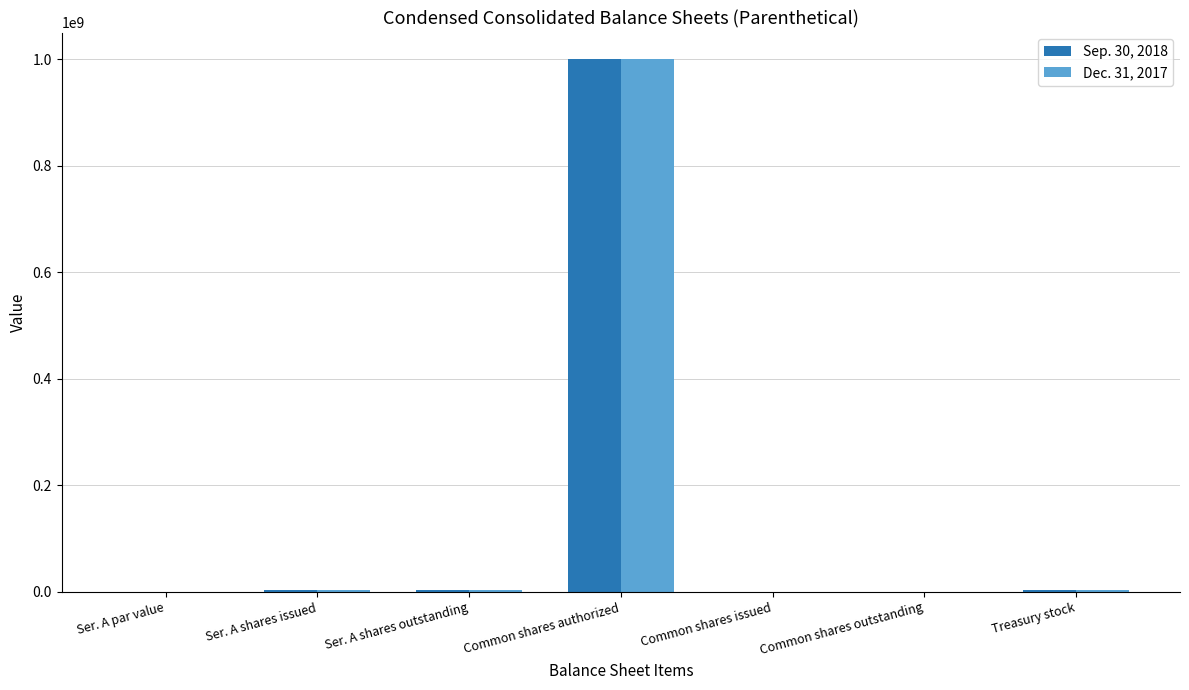

What is the sum of all Sep. 30, 2018 values?

1009152482.0